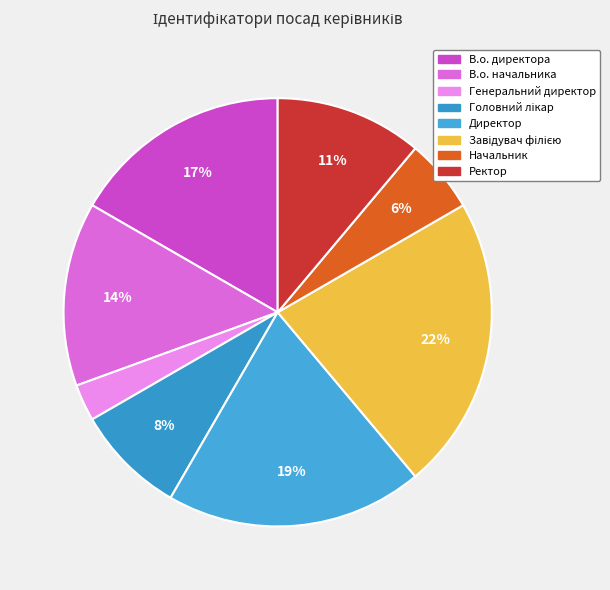

To the nearest percent, what is the difference between the Головний лікар and Ректор slice percentages?

3%